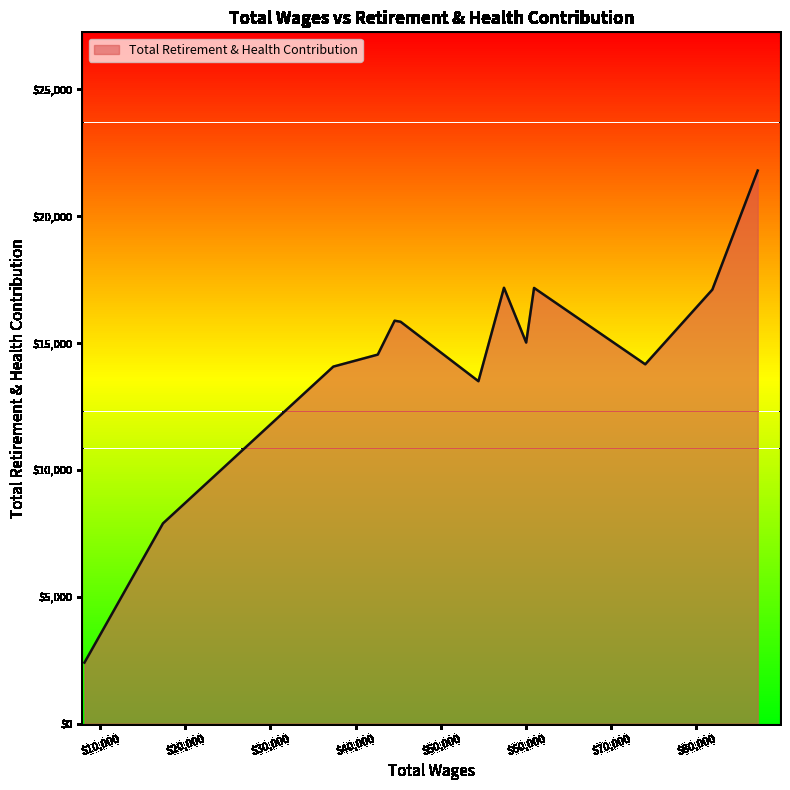

What is the difference between the maximum and minimum values?

19392